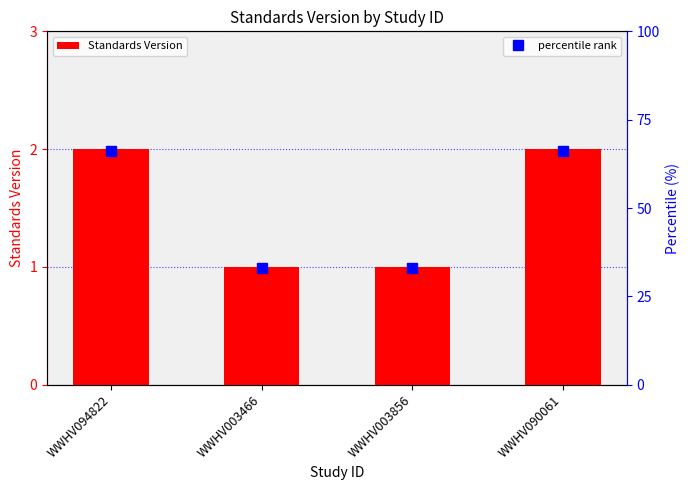

Reading left to right, what are all the values shown in this chart?

Standards Version: WWHV094822=2	WWHV003466=1	WWHV003856=1	WWHV090061=2
percentile rank: WWHV094822=66	WWHV003466=33	WWHV003856=33	WWHV090061=66